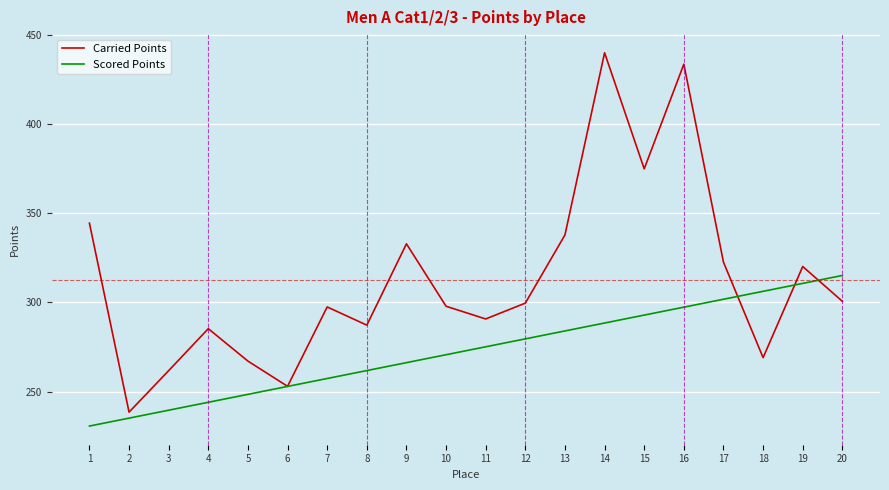

What is the total value across all series at 15?

667.9